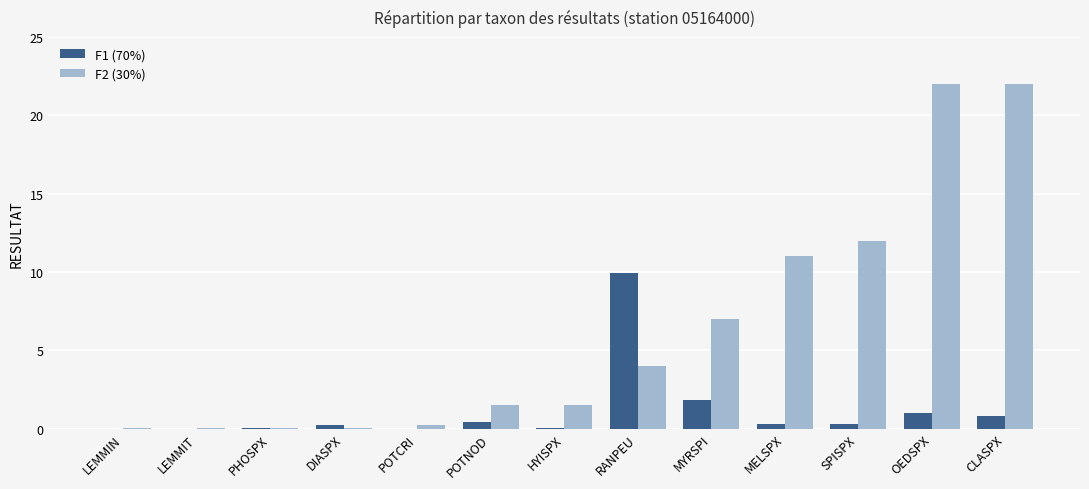

What are all the series names shown in the legend?

F1 (70%), F2 (30%)